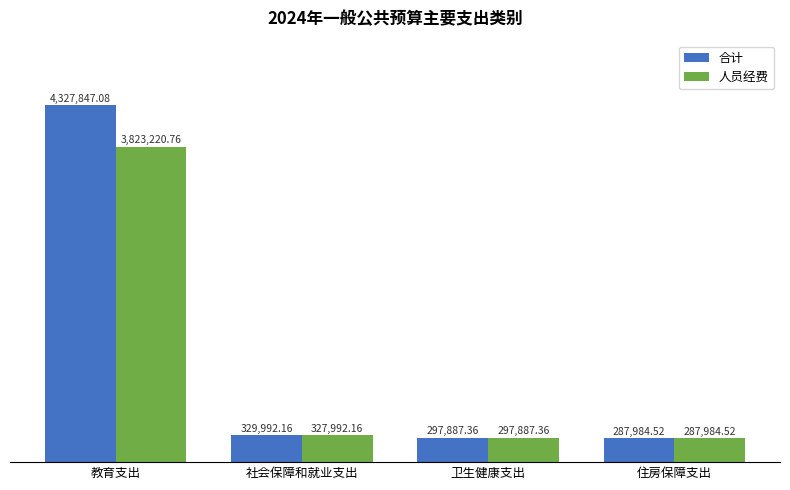

What is the value of the 人员经费 bar at the 1st from the left?

3823220.8